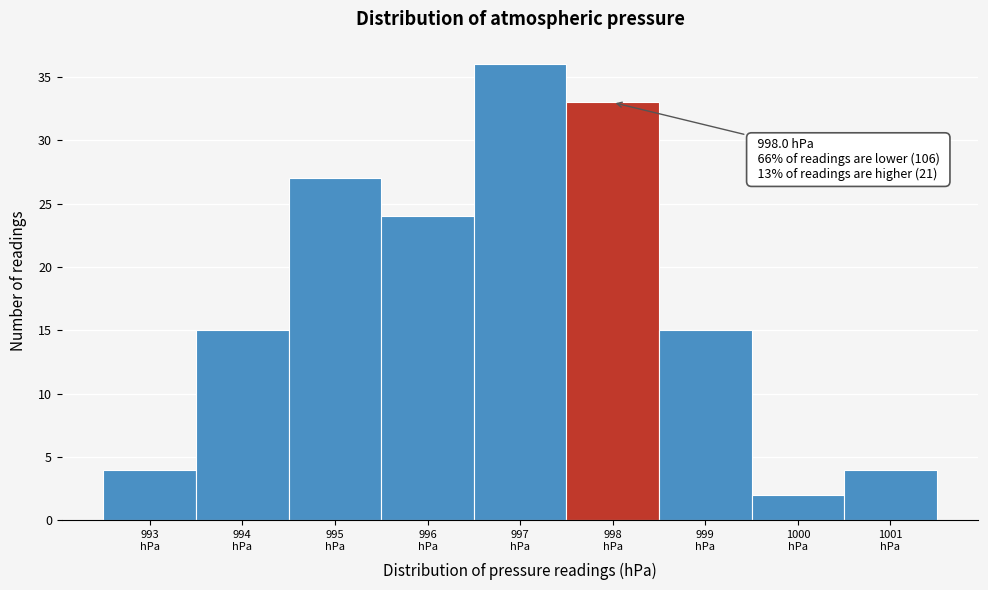

Reading left to right, what are all the values shown in this chart?

4	15	27	24	36	33	15	2	4